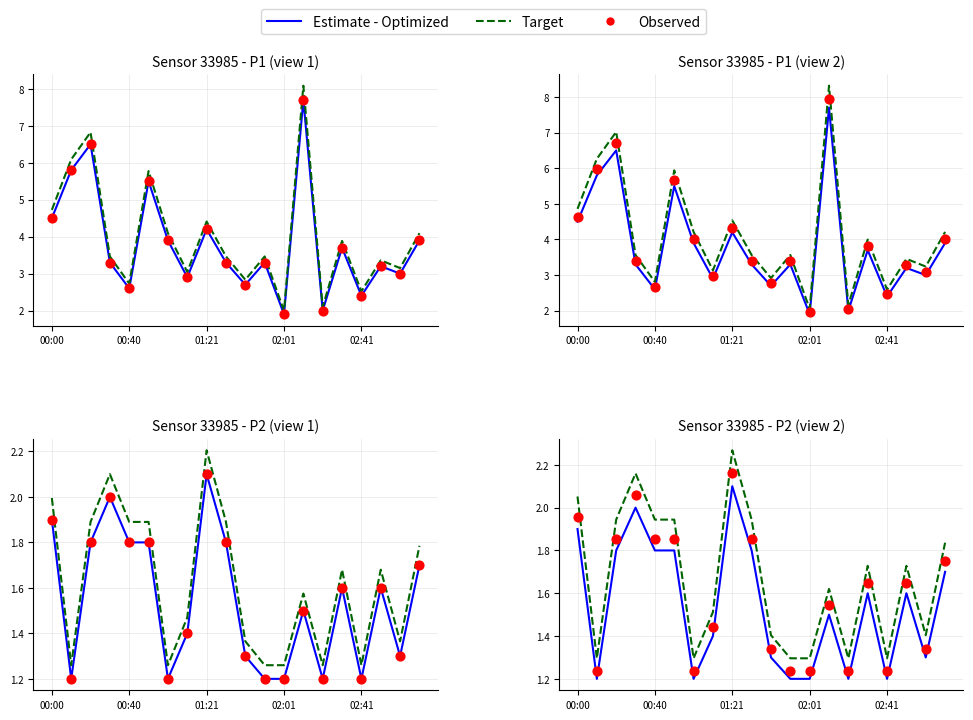

What are all the series names shown in the legend?

Estimate - Optimized, Target, Observed